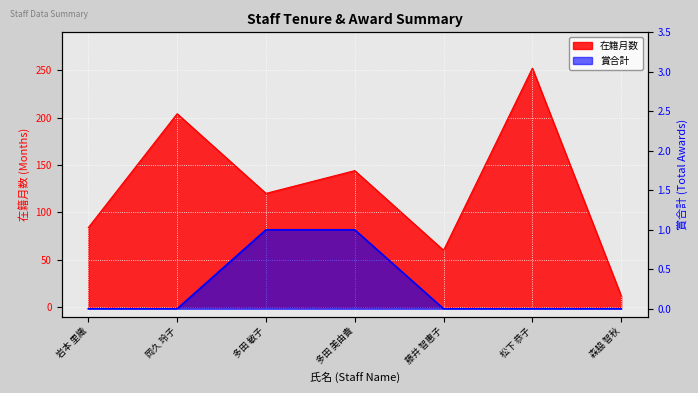

How many 在籍月数 values are between 60 and 204?

5